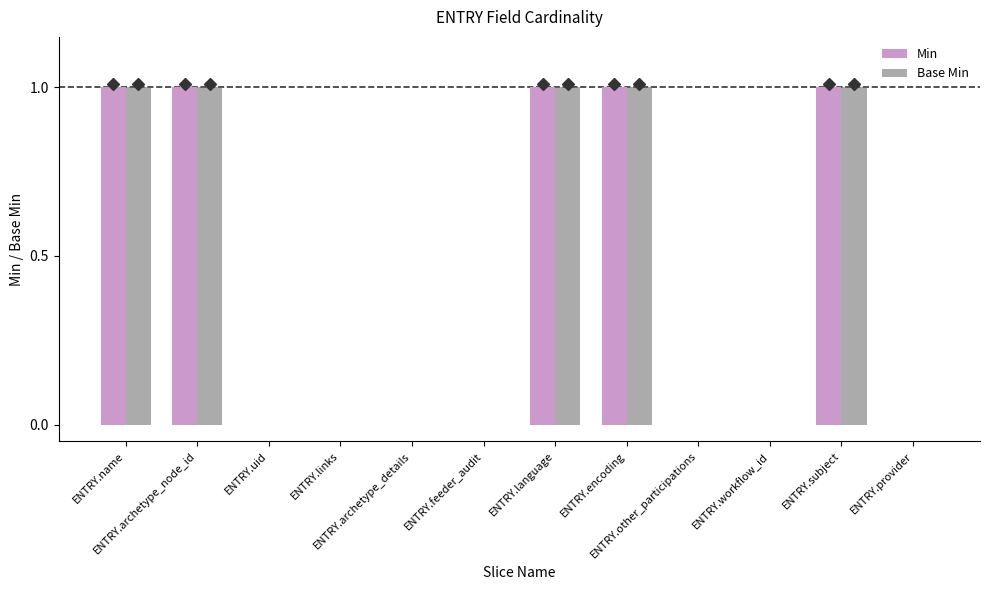

Is it true that Min equals 1 at ENTRY.encoding?

True